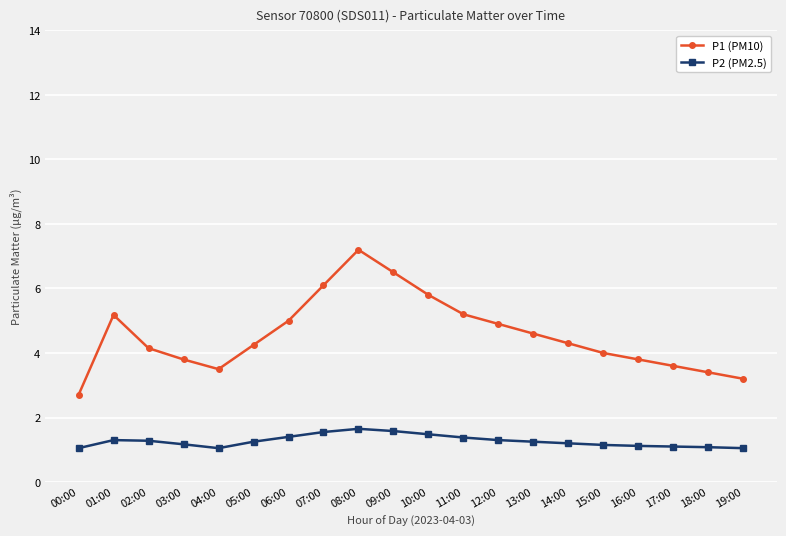

How many lines are shown in the chart?

2